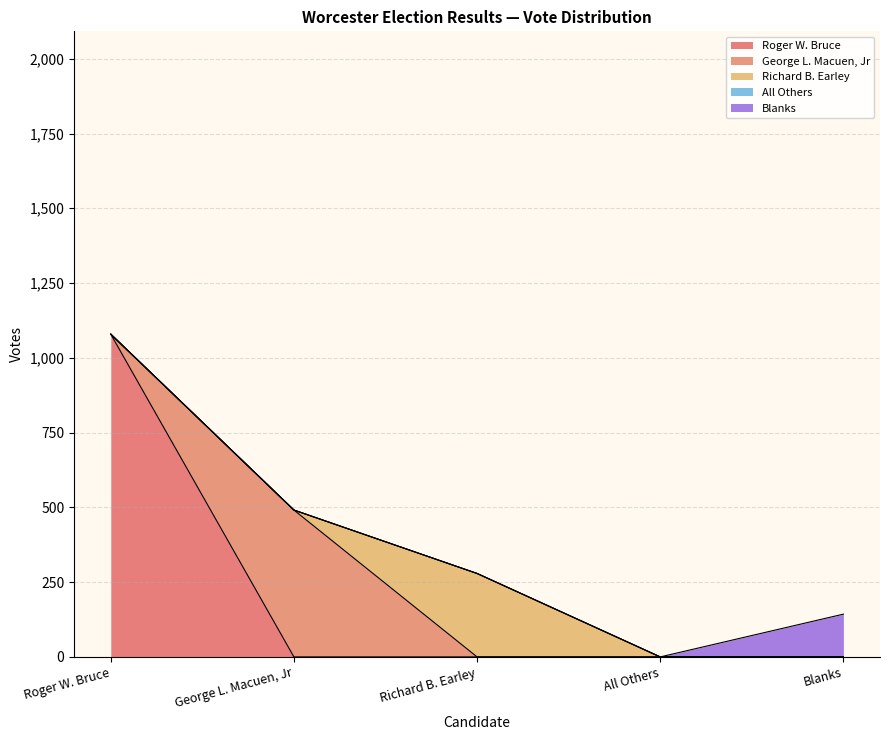

Reading left to right, transcribe all the data shown in this chart.

1079	491	279	0	143